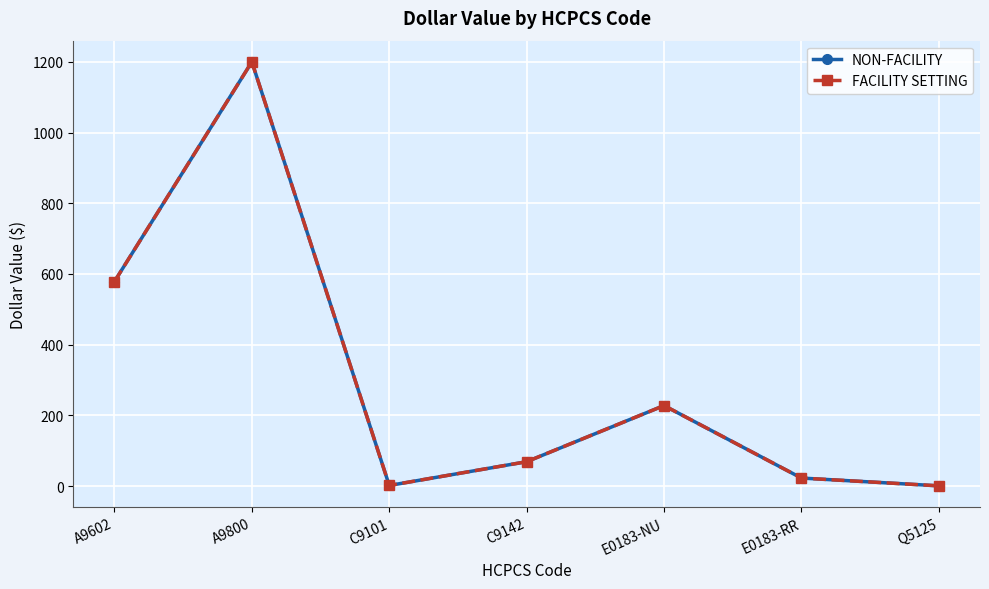

What is the total value across all series at E0183-NU?

455.6